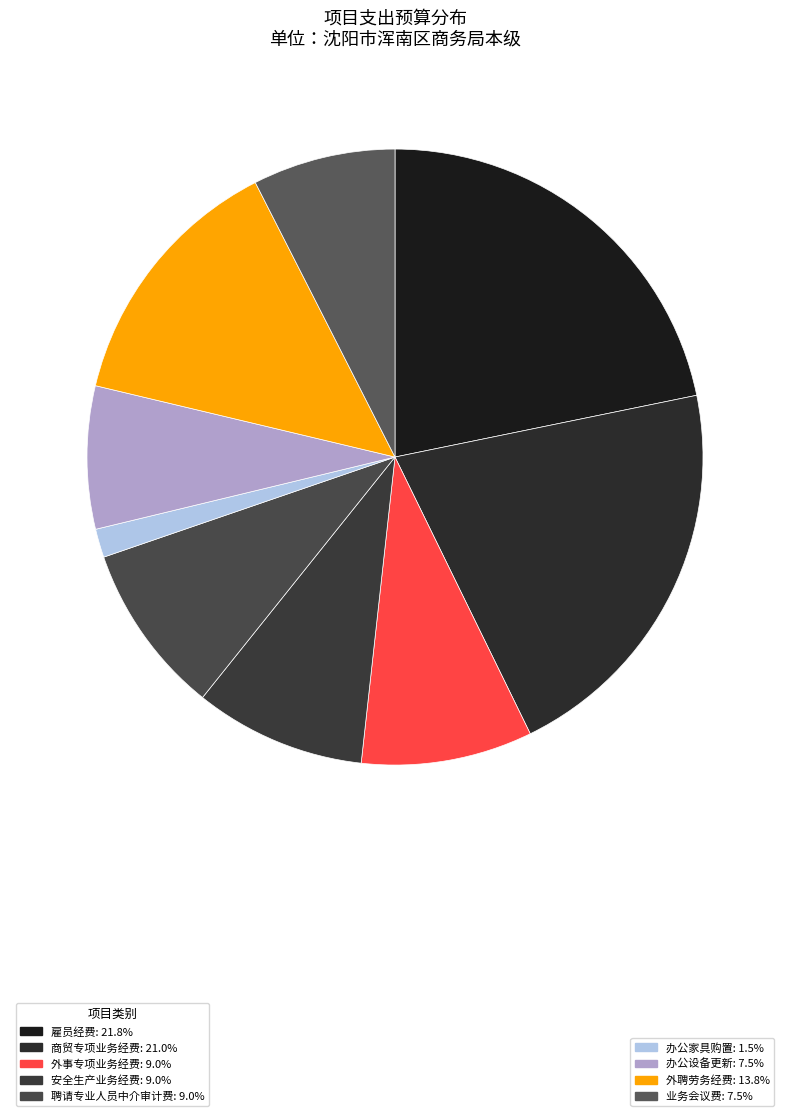

Which slice is the largest?

雇员经费